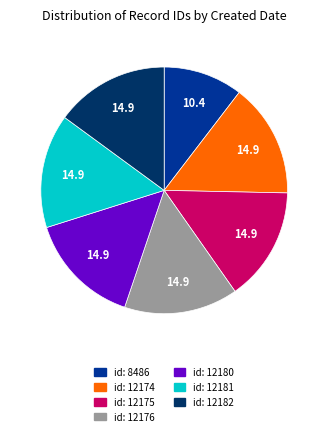

Is there any slice that represents more than half of the pie?

No